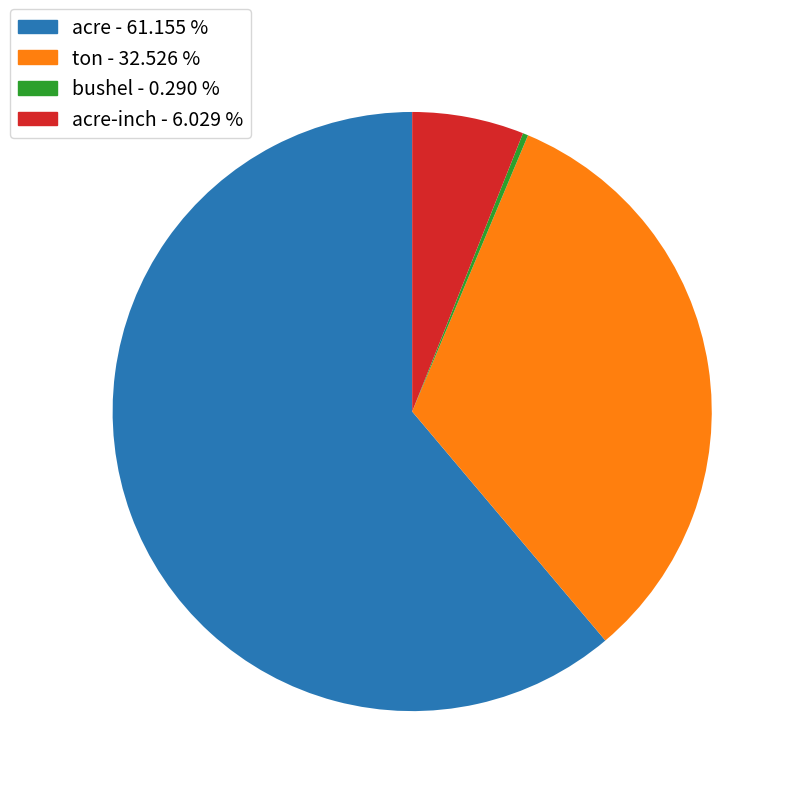

Which category has the smallest portion of the pie?

bushel - 0.290 %